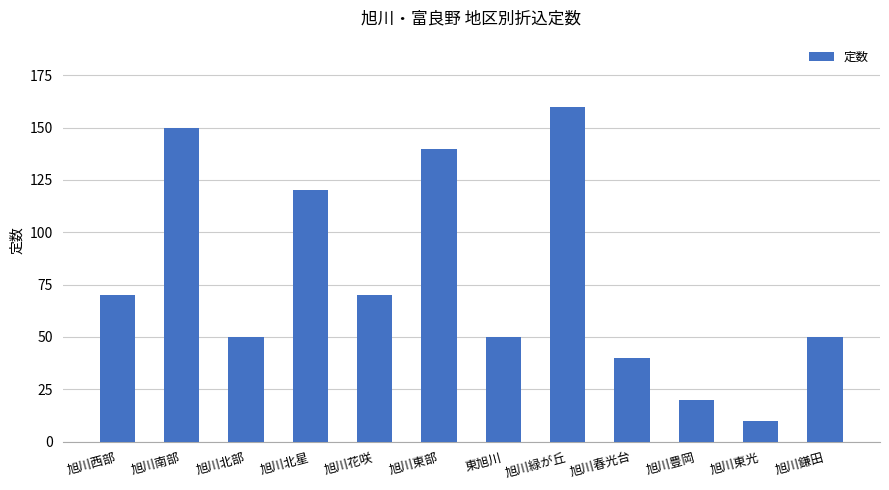

What is the difference between the maximum and second lowest values?

140